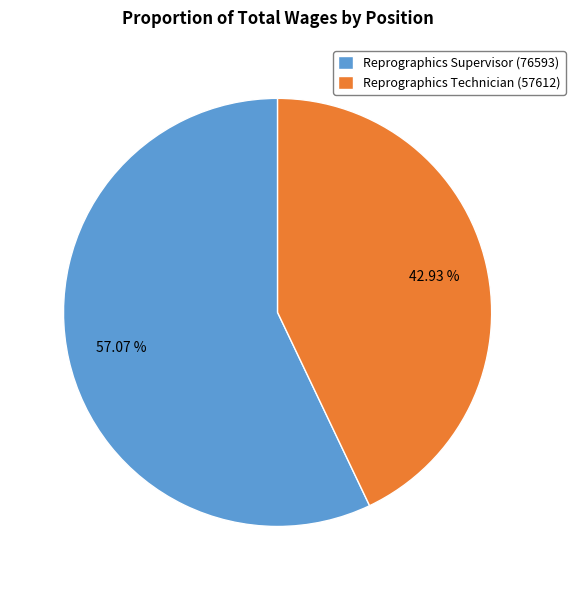

Which slice represents more than half of the pie?

Reprographics Supervisor